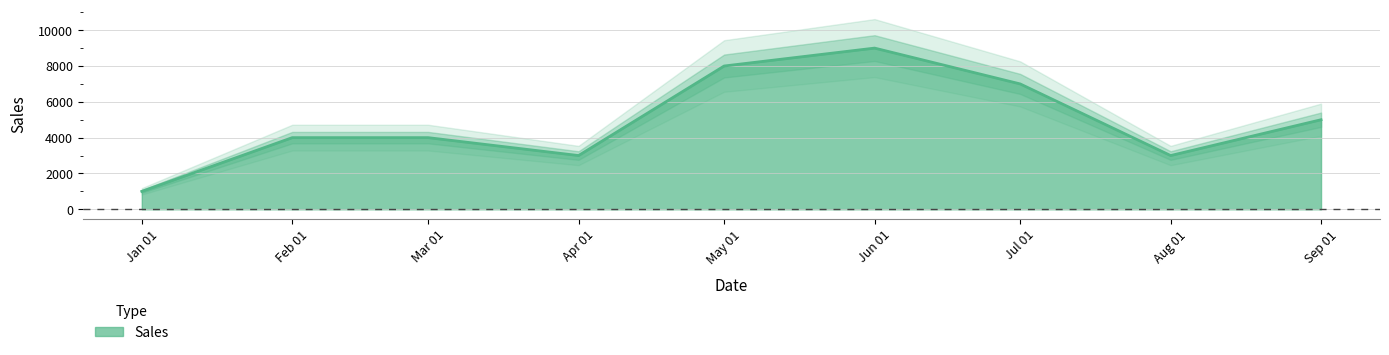

At which label does Sales reach its minimum?

Jan 01